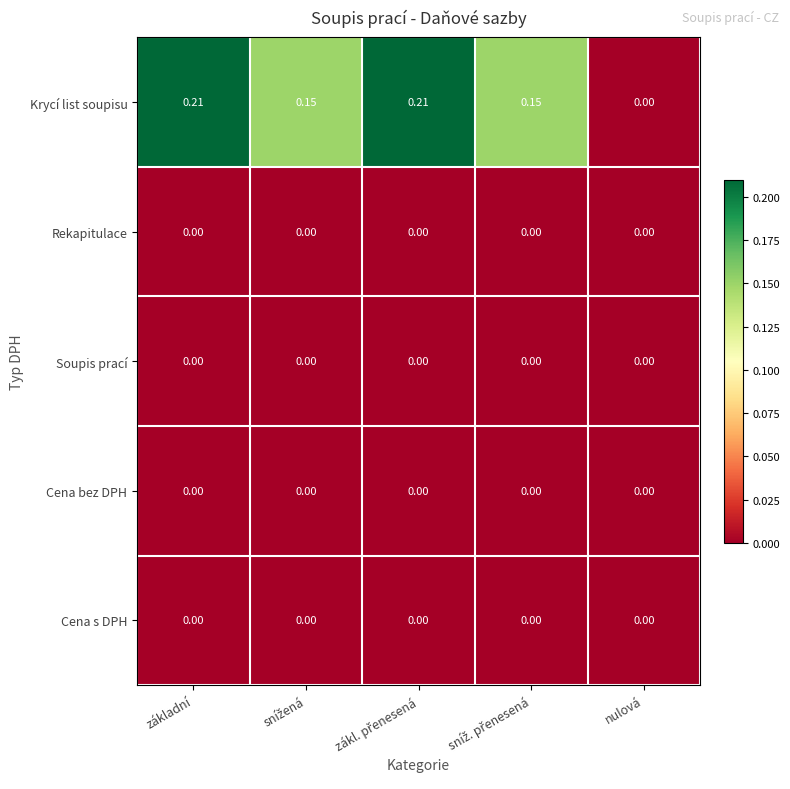

Which series has the largest total across all categories?

Krycí list soupisu